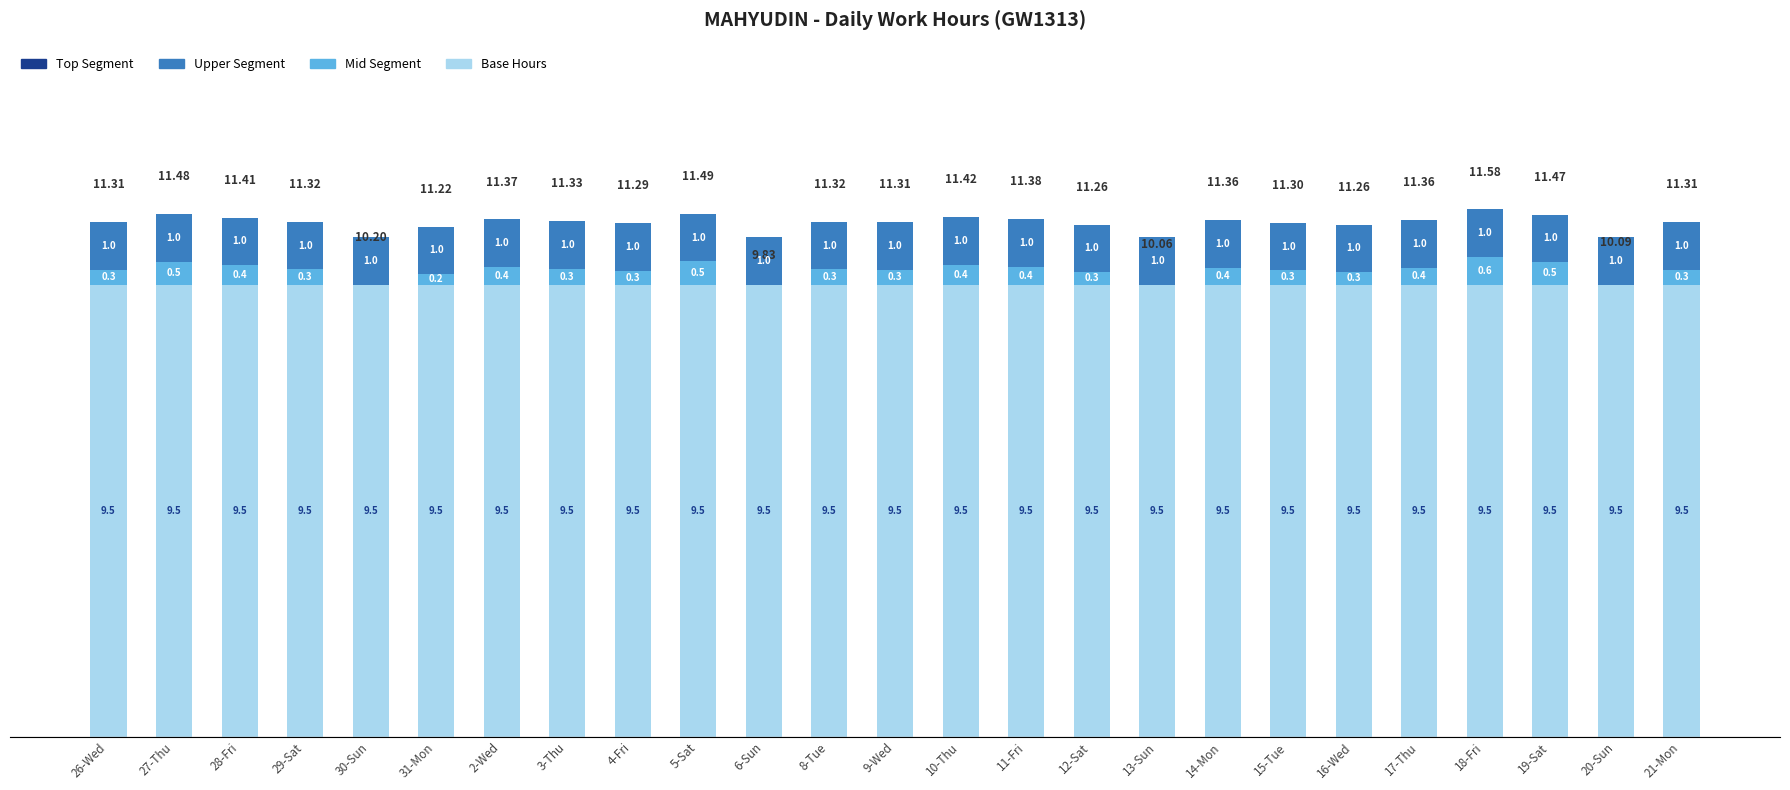

What is the total value across all series at 26-Wed?

10.8